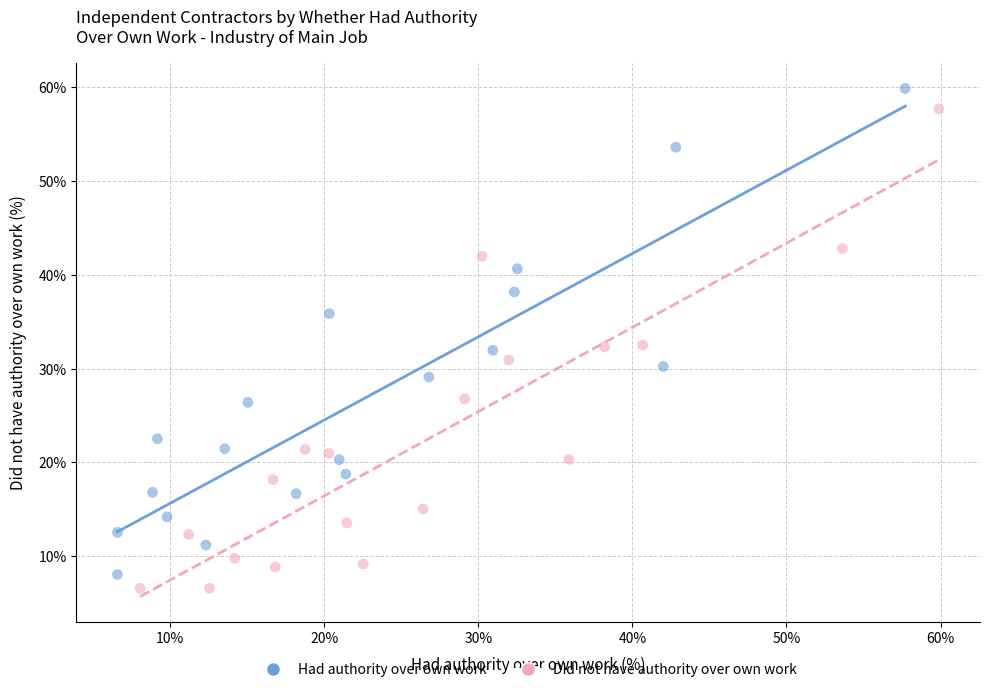

What are all the series names shown in the legend?

Had authority over own work, Did not have authority over own work